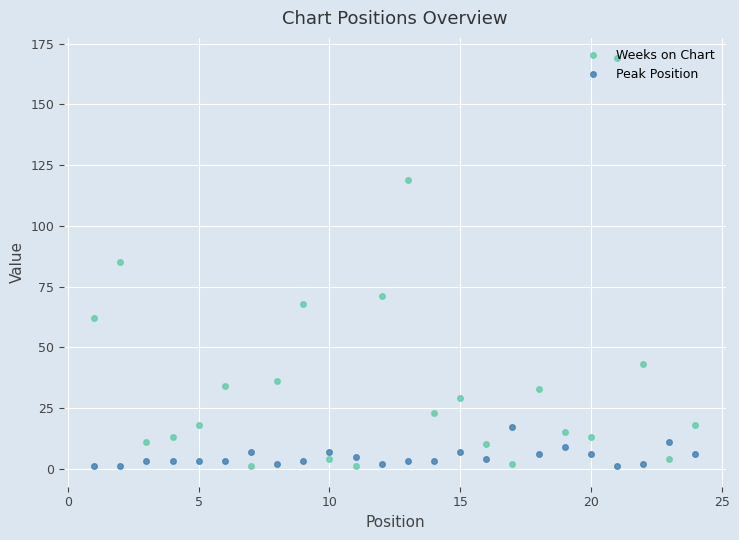

List the series in order of their peak value, lowest first.

Peak Position, Weeks on Chart